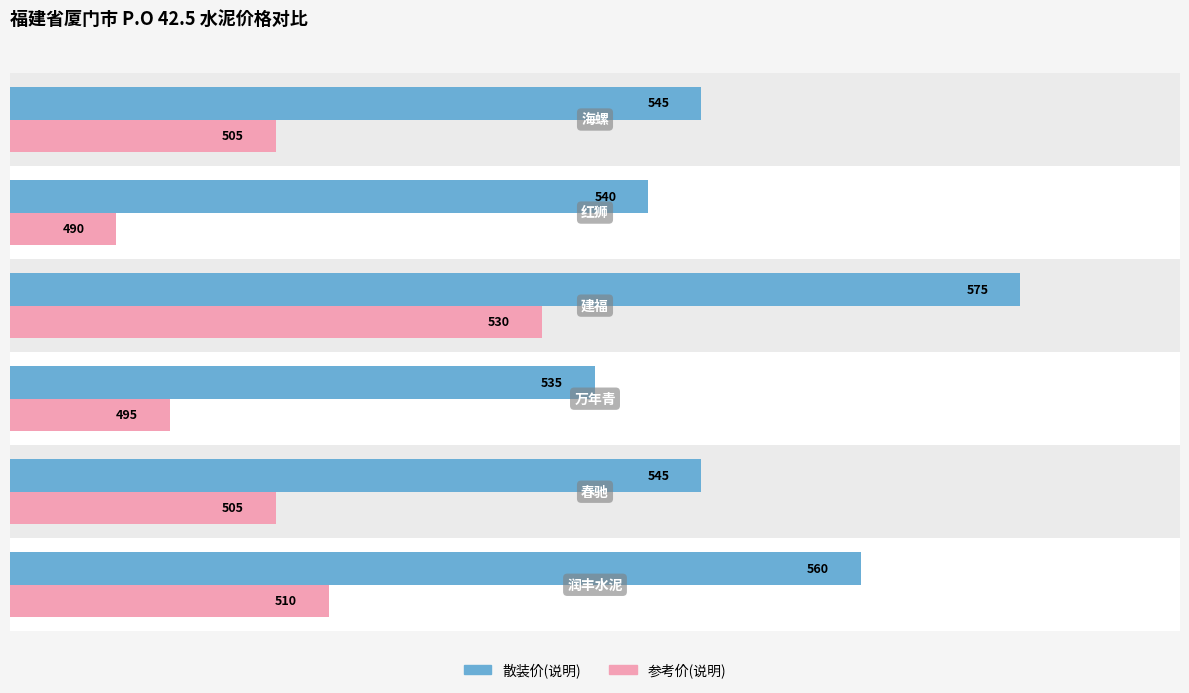

What is the maximum value shown in the chart?

575